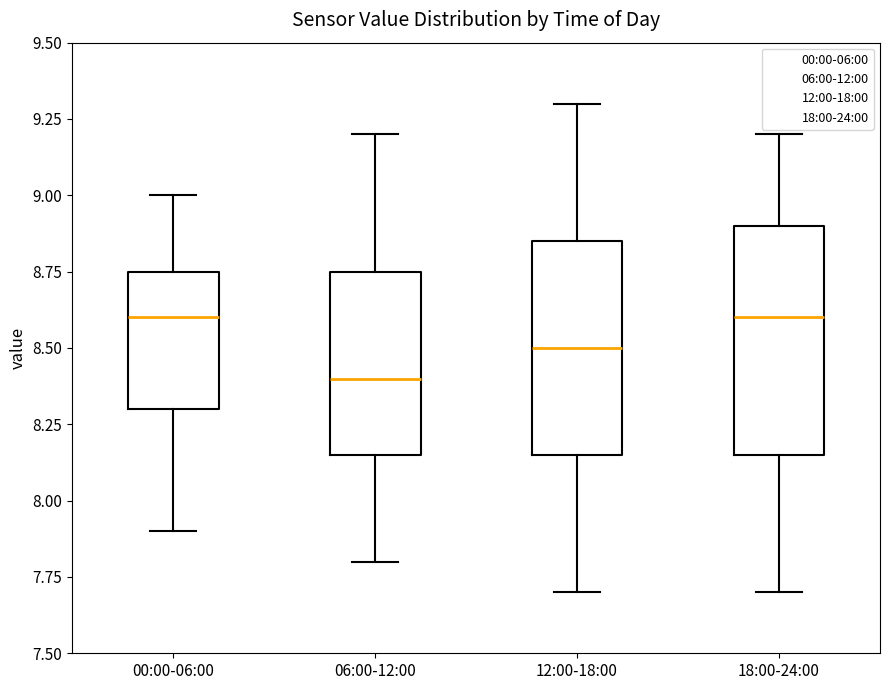

Reading left to right, transcribe this box plot: for each box, give where its median line is, the range the box spans, and where its two whiskers end, as read against the y-axis. The values are not printed on the chart, so give them approximately, as read against the axis.

00:00-06:00: median 8.60, box 8.30 to 8.75, whiskers 7.90 to 9.00
06:00-12:00: median 8.40, box 8.15 to 8.75, whiskers 7.80 to 9.20
12:00-18:00: median 8.50, box 8.15 to 8.85, whiskers 7.70 to 9.30
18:00-24:00: median 8.60, box 8.15 to 8.90, whiskers 7.70 to 9.20